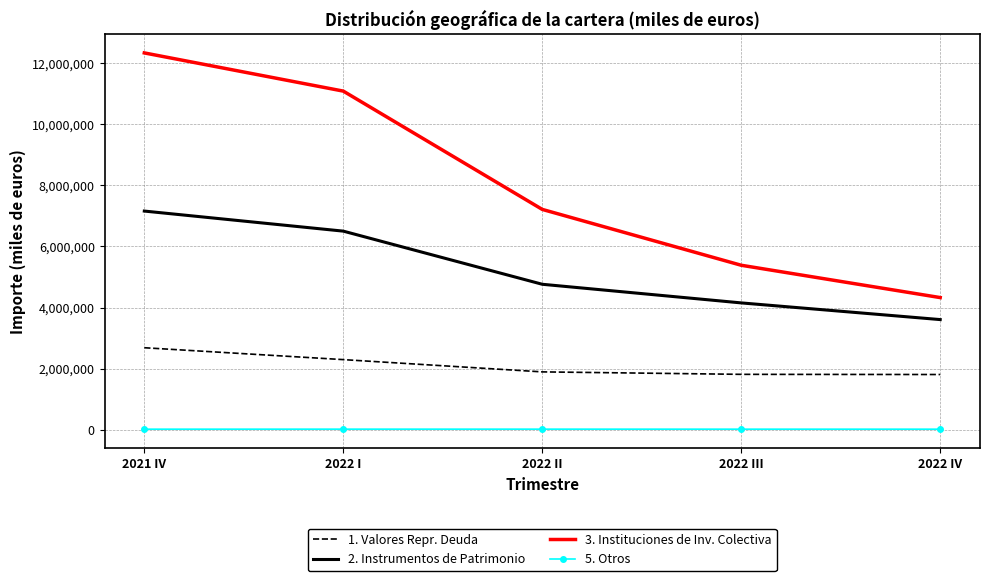

Which category has the highest value in the 1. Valores Repr. Deuda series?

2021 IV